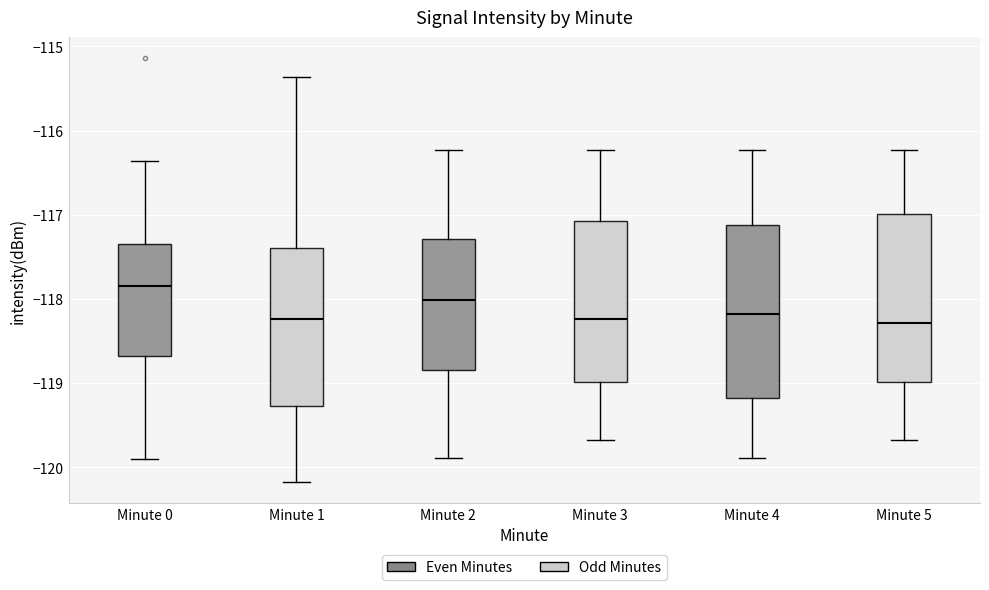

Where is the lower edge of the box for Minute 1 on the y-axis? The values are not printed on the chart, so give them approximately, as read against the axis.

-119.3